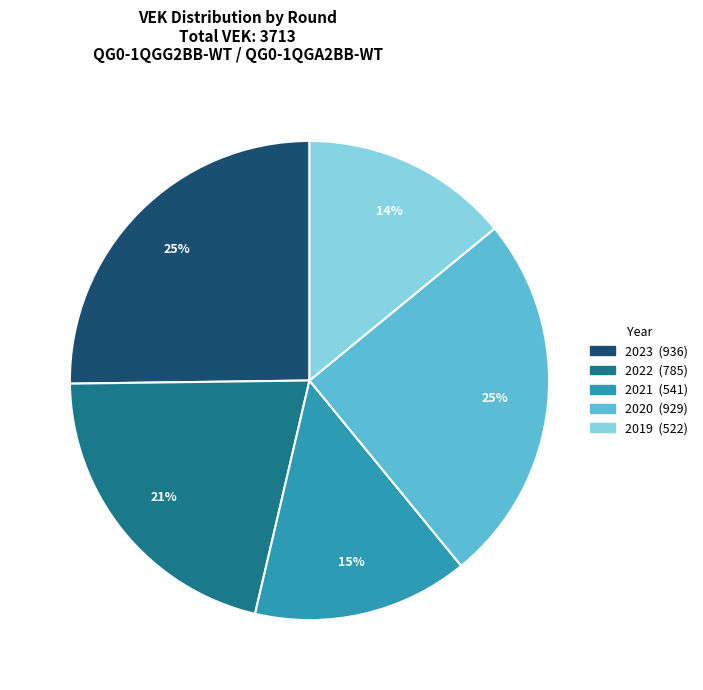

How many segments does this pie chart have?

5